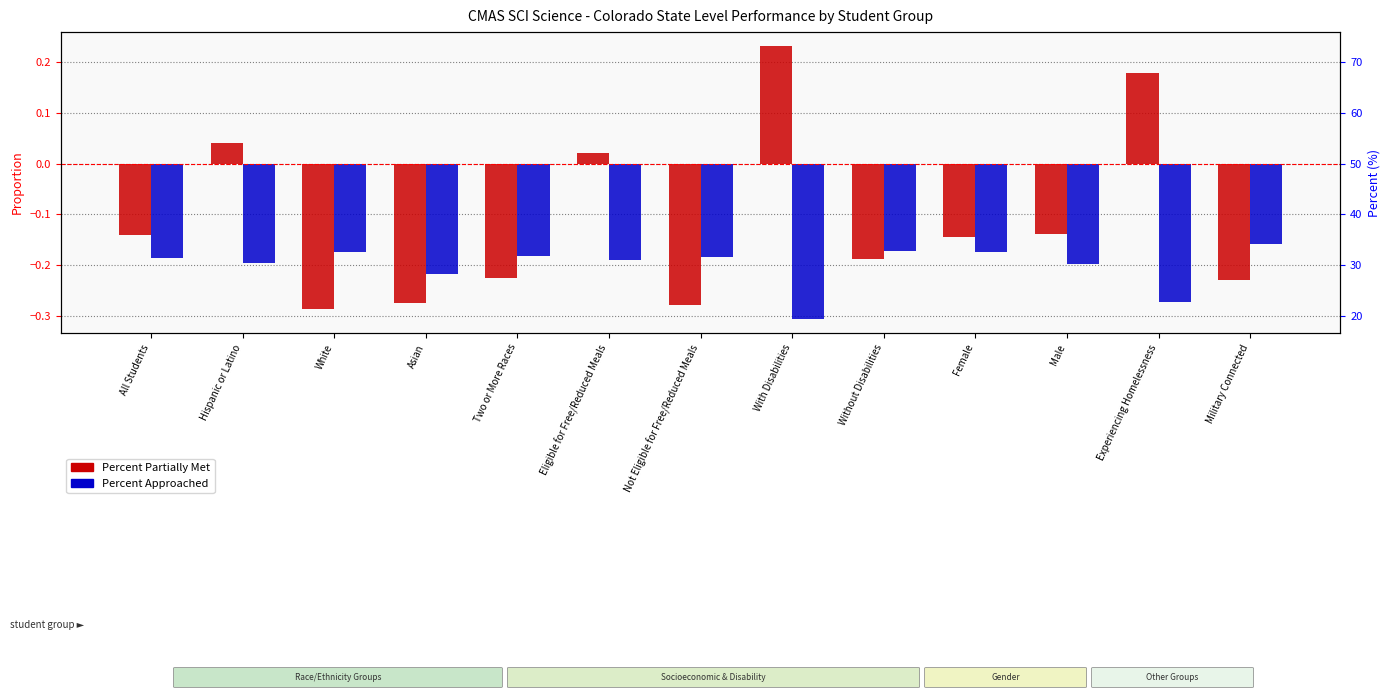

At how many categories does at least one series exceed 0?

4